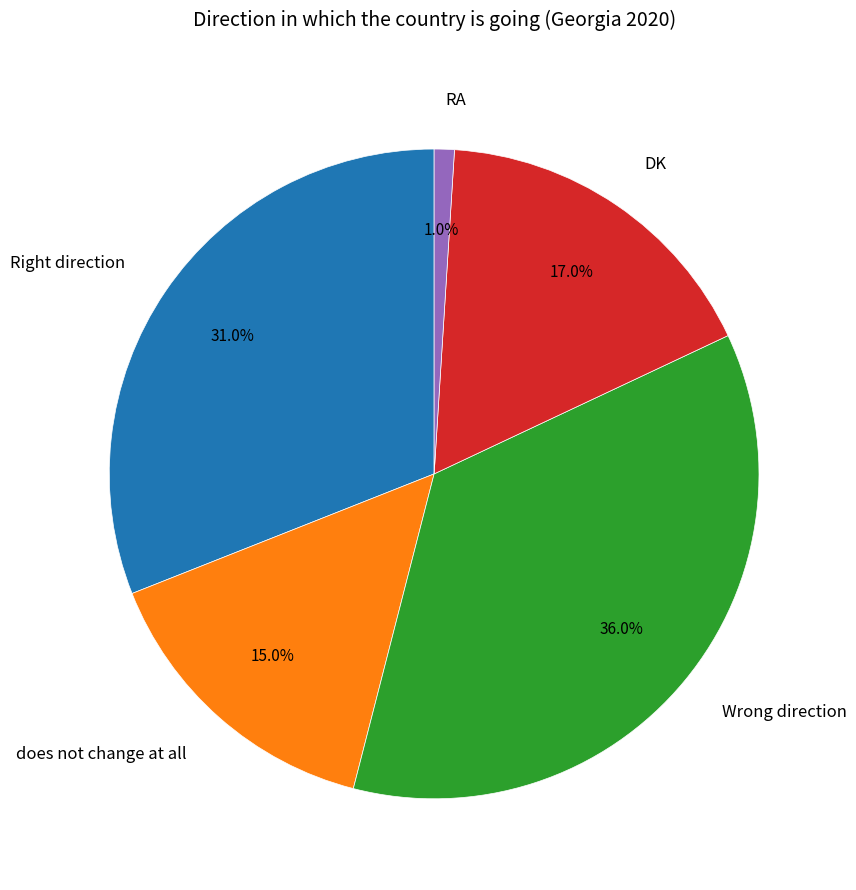

Which slice is the largest?

Wrong direction